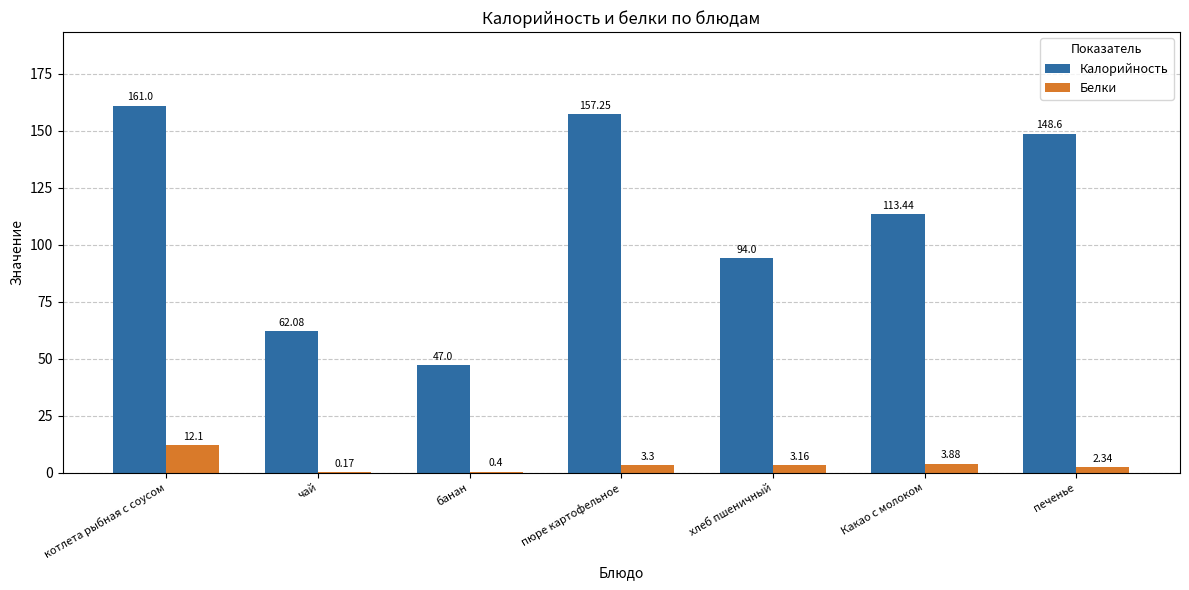

What is the sum of the Белки values at печенье and хлеб пшеничный?

5.5